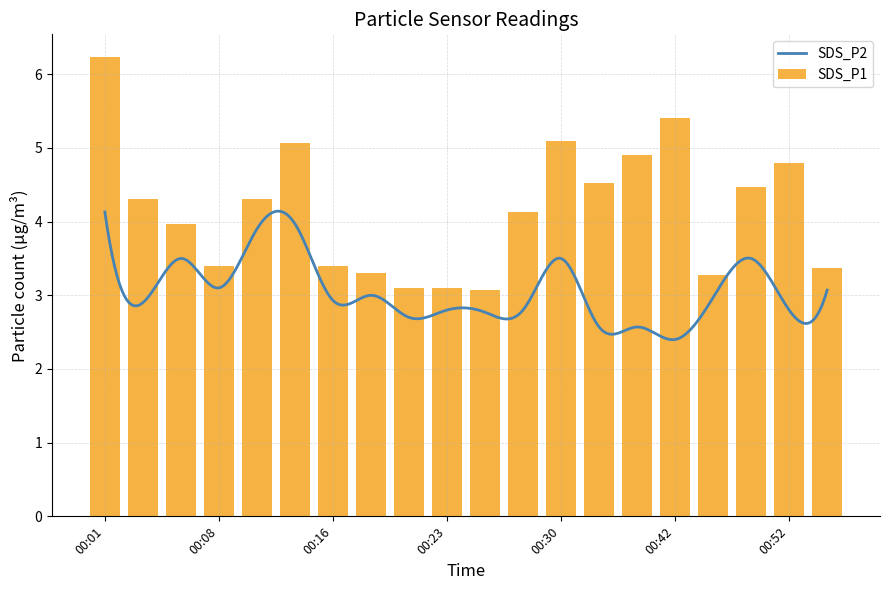

What is the difference between the maximum and minimum values?

3.2